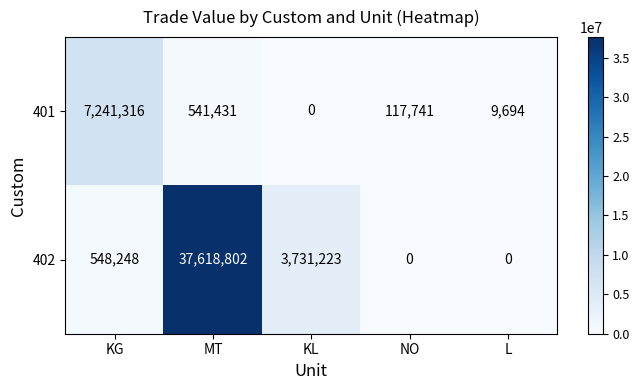

Which series has the widest spread of values?

402